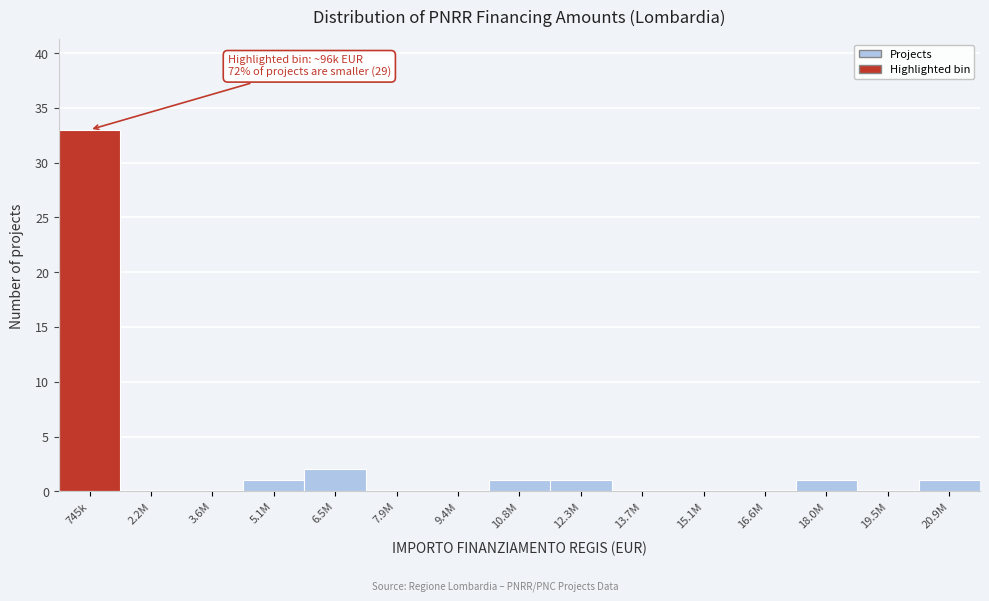

Reading left to right, extract all data points from this chart.

745k=33	2.2M=0	3.6M=0	5.1M=1	6.5M=2	7.9M=0	9.4M=0	10.8M=1	12.3M=1	13.7M=0	15.1M=0	16.6M=0	18.0M=1	19.5M=0	20.9M=1